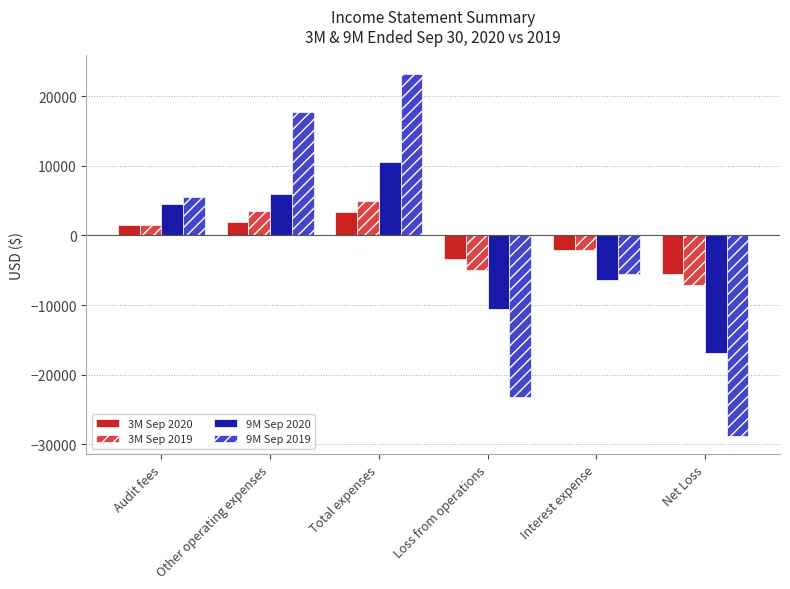

How many bars are there in total?

24